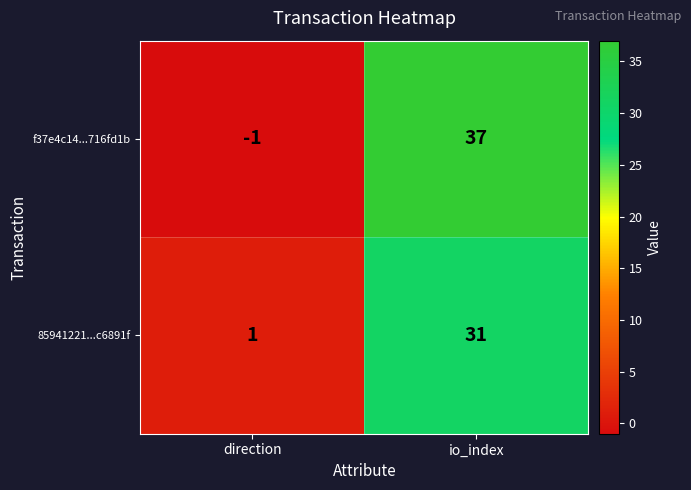

At which category does the chart reach its peak across all series?

io_index